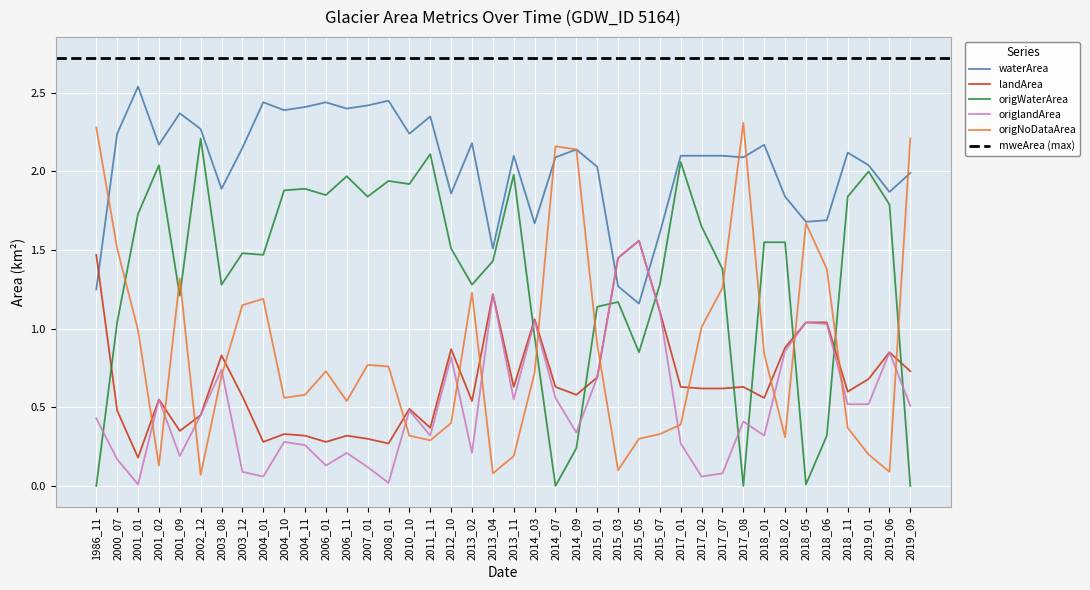

Does the chart display data point markers on the line(s)?

No